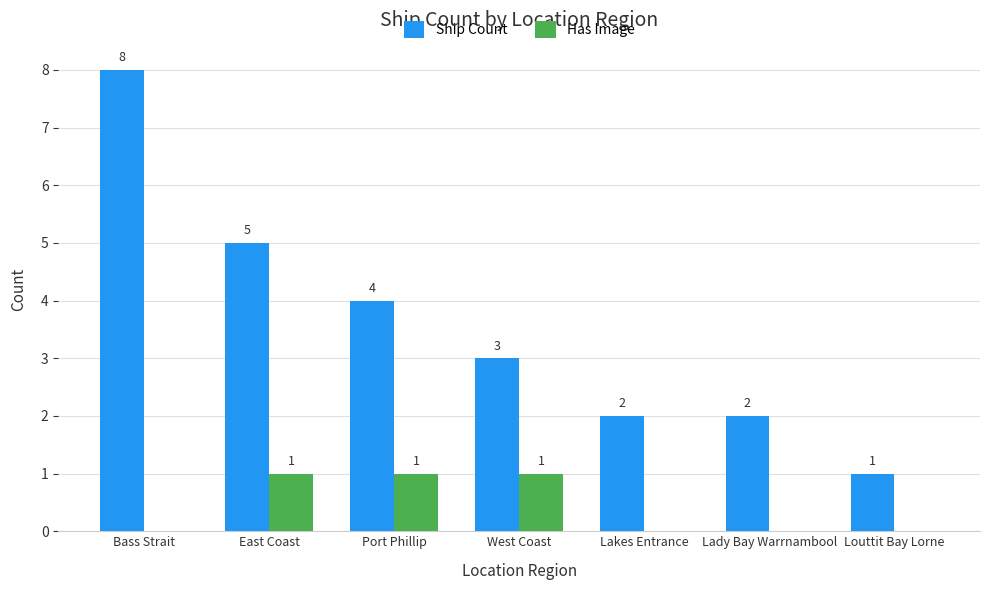

Which series has the largest total across all categories?

Ship Count